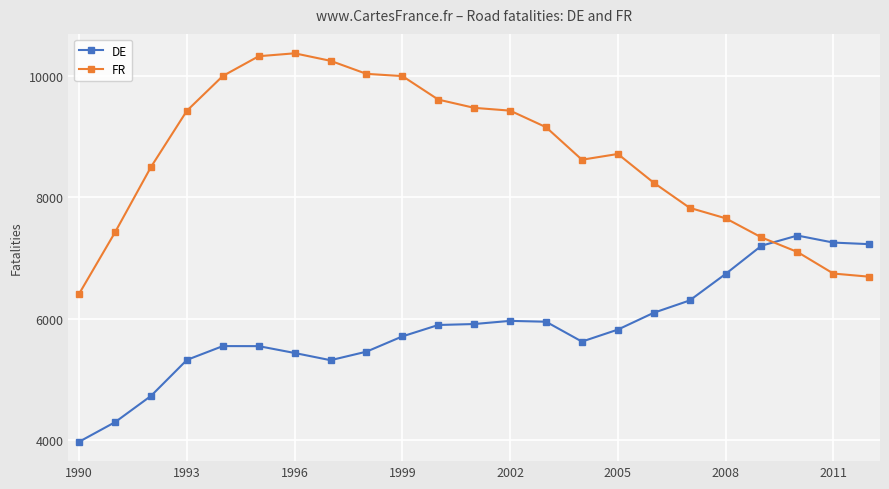

Is this an area chart (filled region under the line)?

No